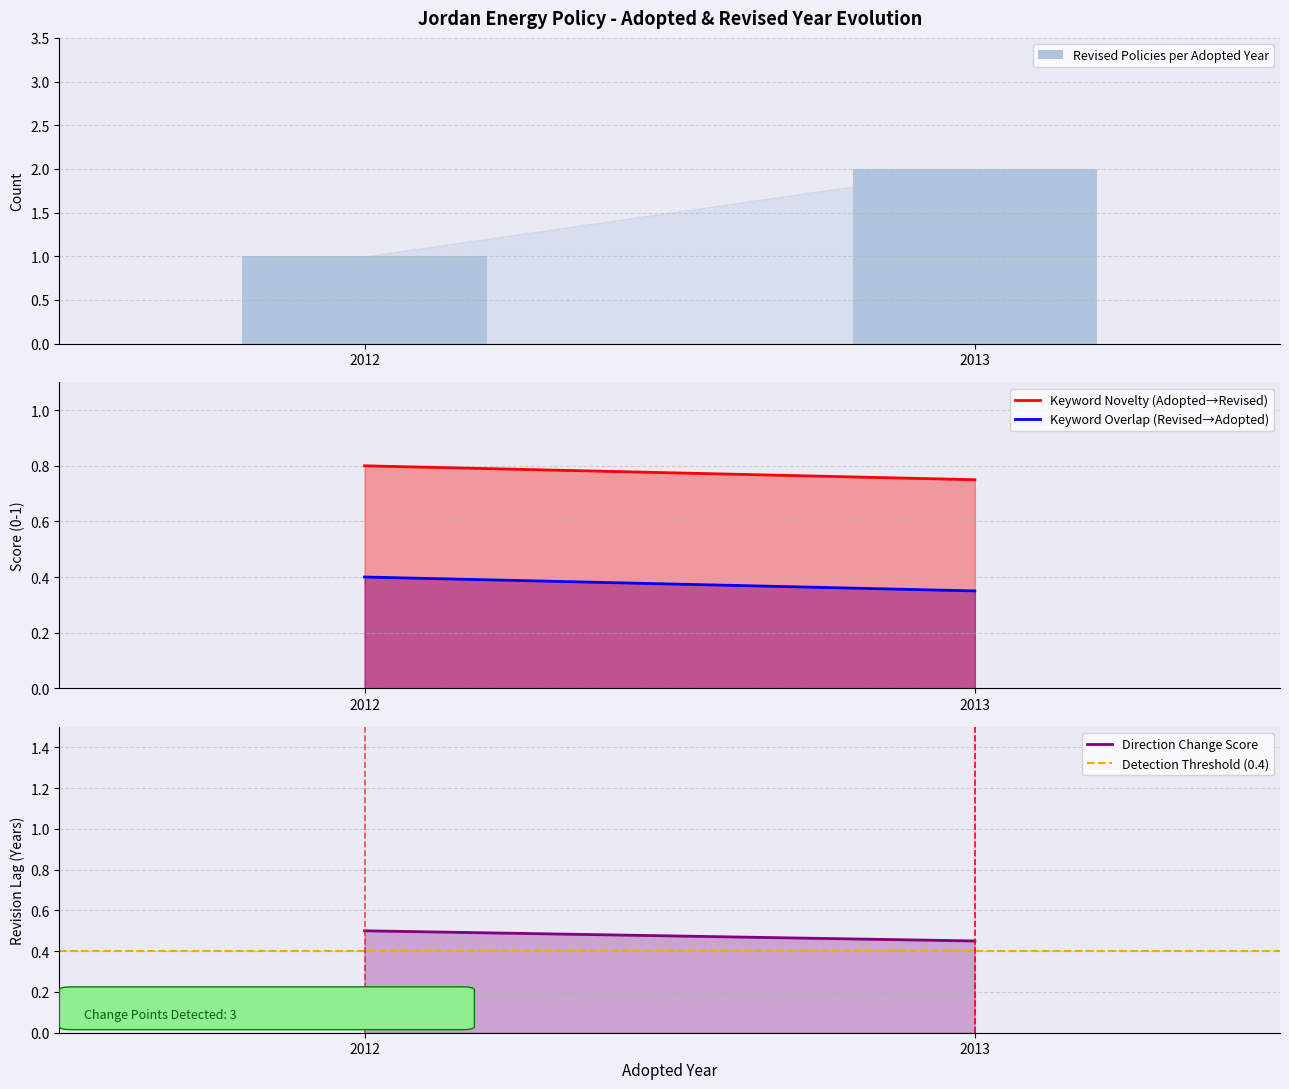

At which label is Revised Policies per Adopted Year closest to 1?

2012